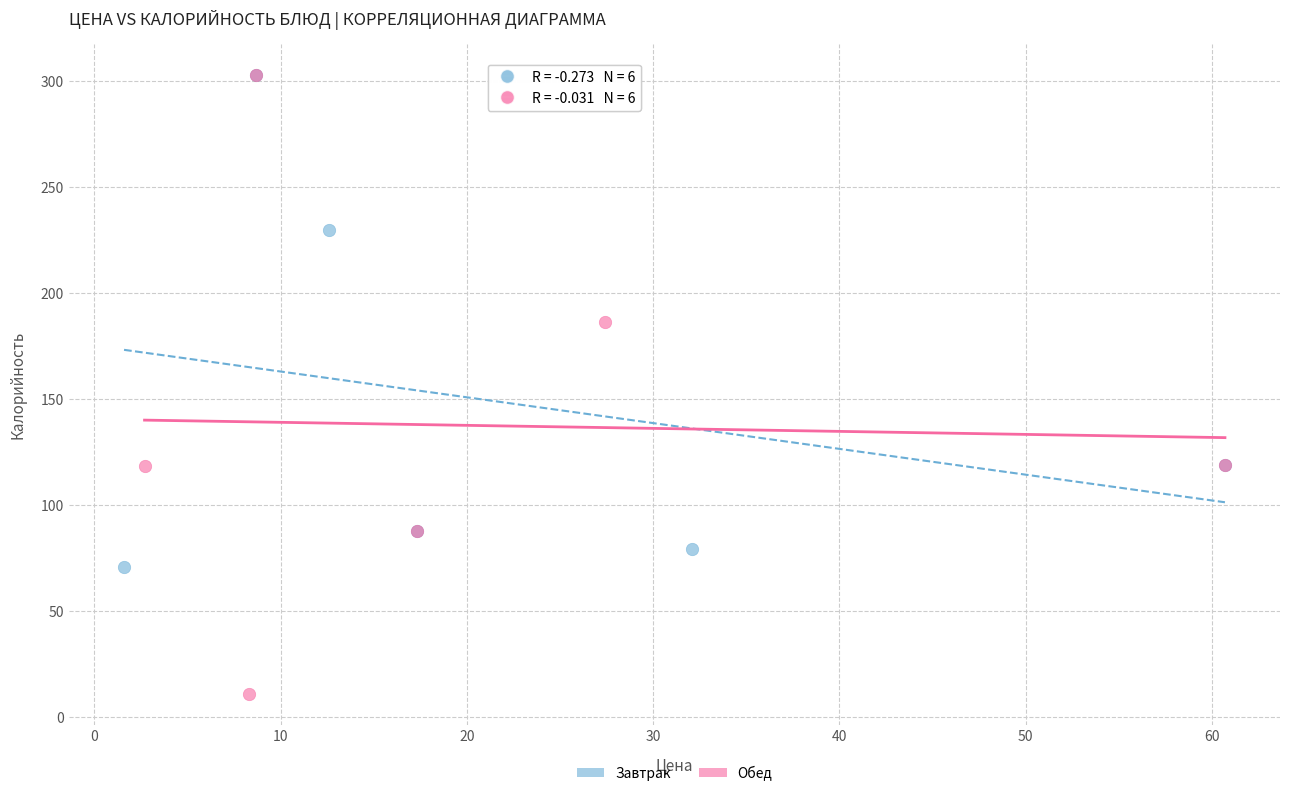

Which series reaches the minimum Y coordinate?

Обед